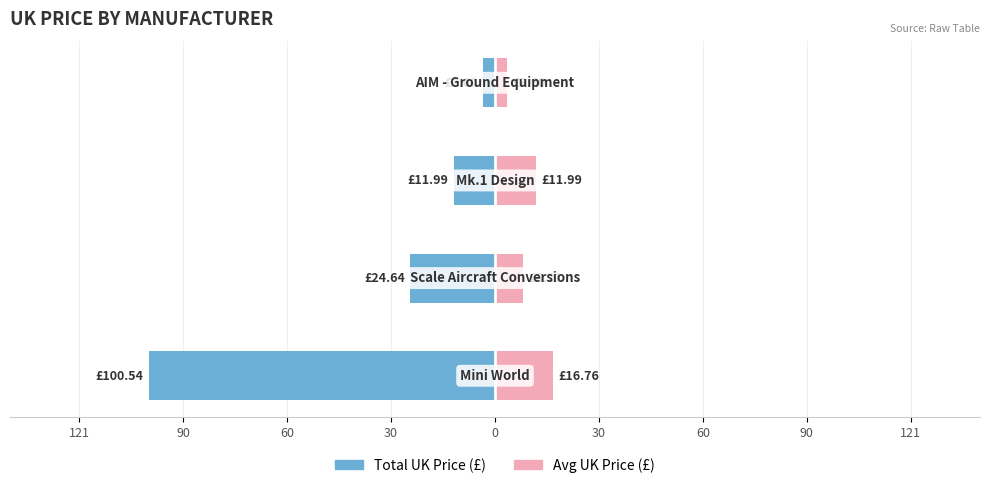

How many categories are shown in the chart?

4